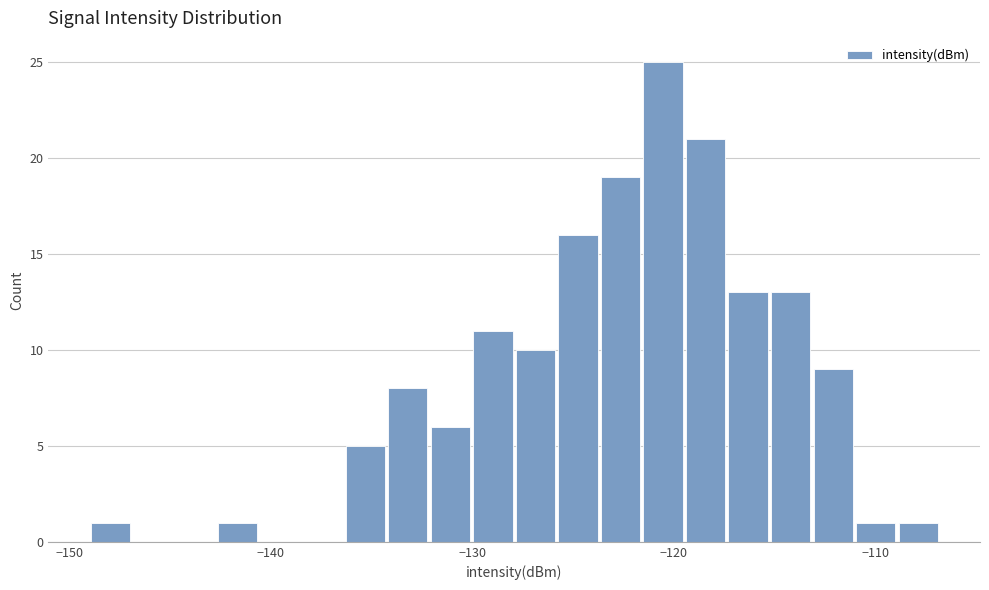

Around what value on the x-axis is the tallest bar? Give the approximate position of its centre, as read against the axis.

-121